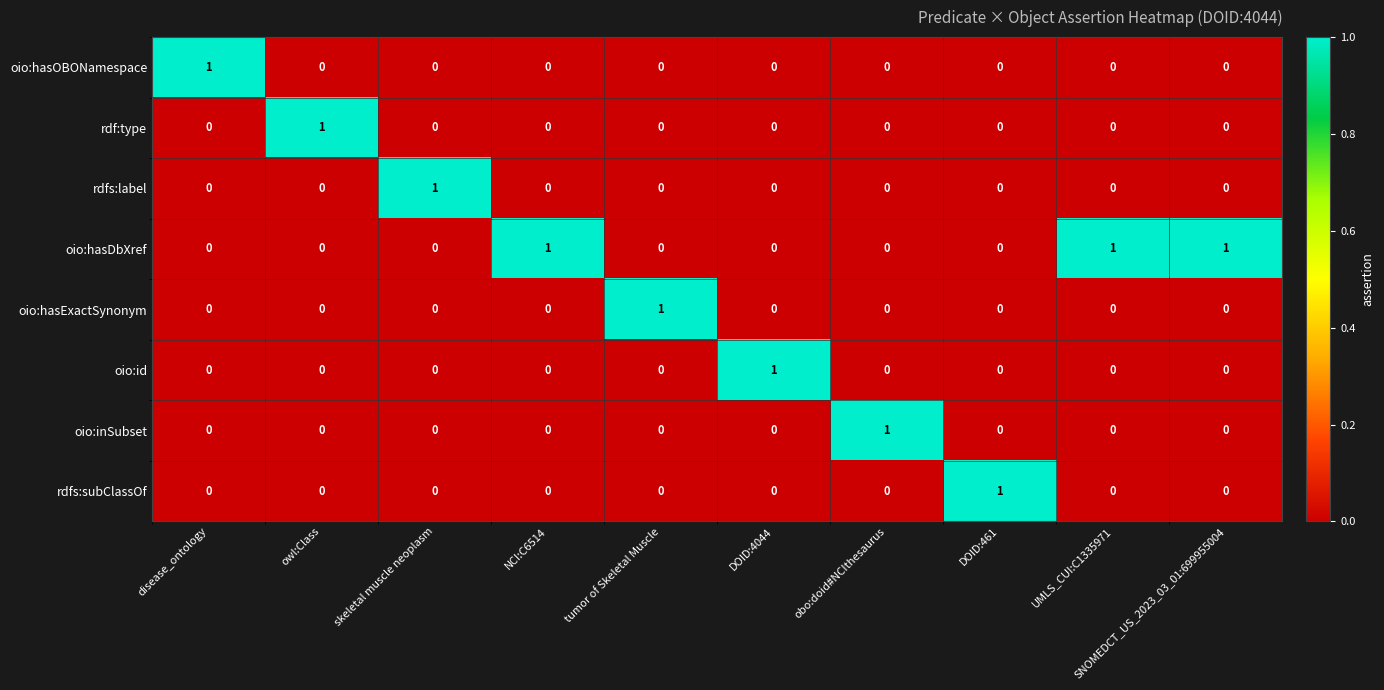

How many distinct data groups are displayed?

8